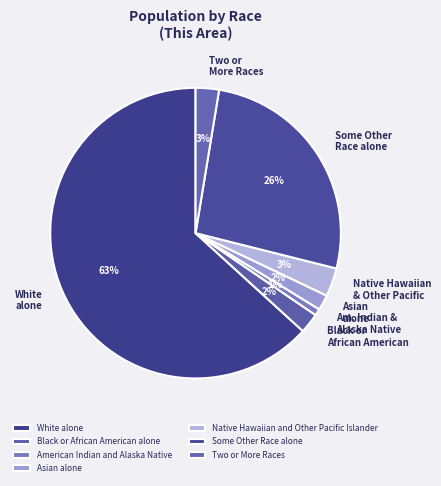

What percentage is NOT represented by Two or More Races?

97.4%